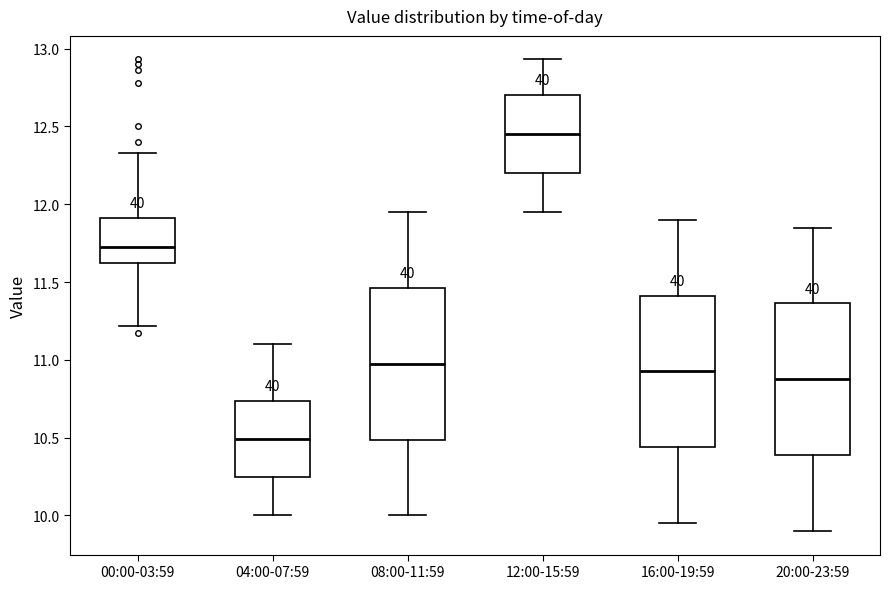

Where is the upper edge of the box for 04:00-07:59 on the y-axis? The values are not printed on the chart, so give them approximately, as read against the axis.

10.75